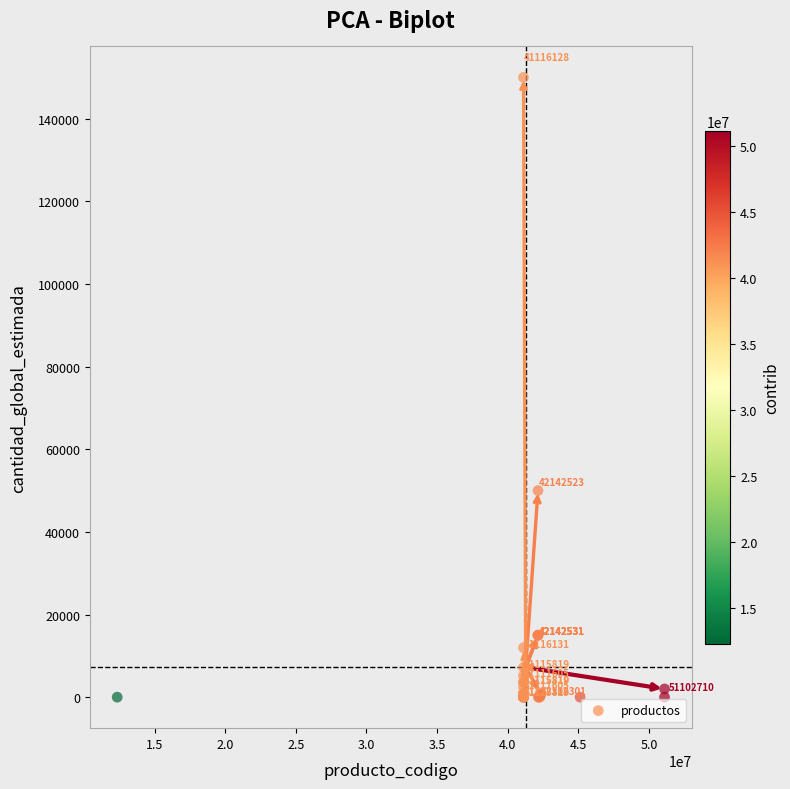

What Y value in the scatter plot is closest to 75001?

50000